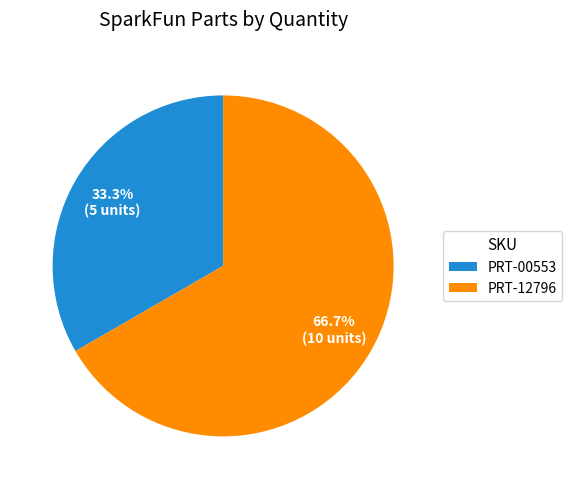

Count the number of slices in the pie.

2